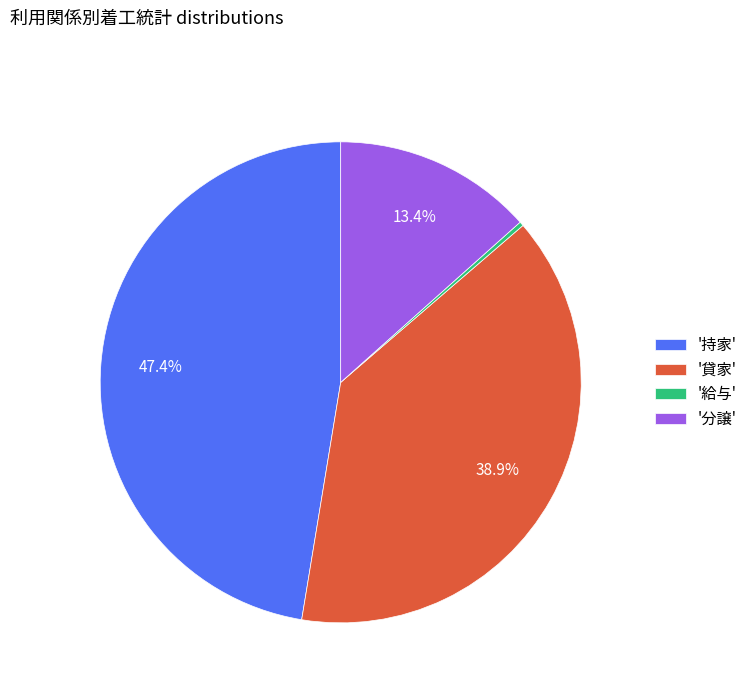

Does '分譲' account for over 50% of the chart?

No